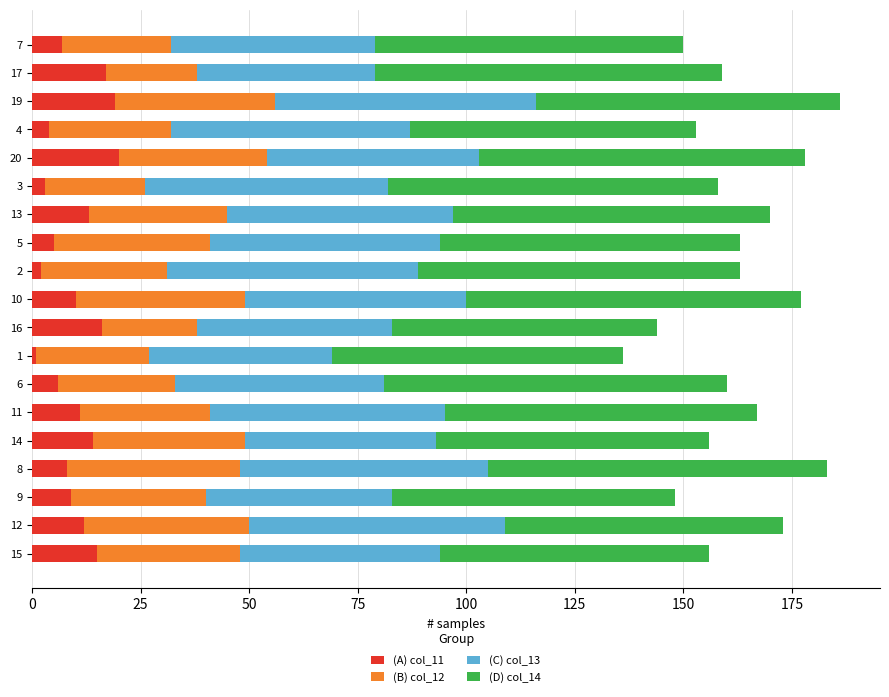

How many distinct data groups are displayed?

4